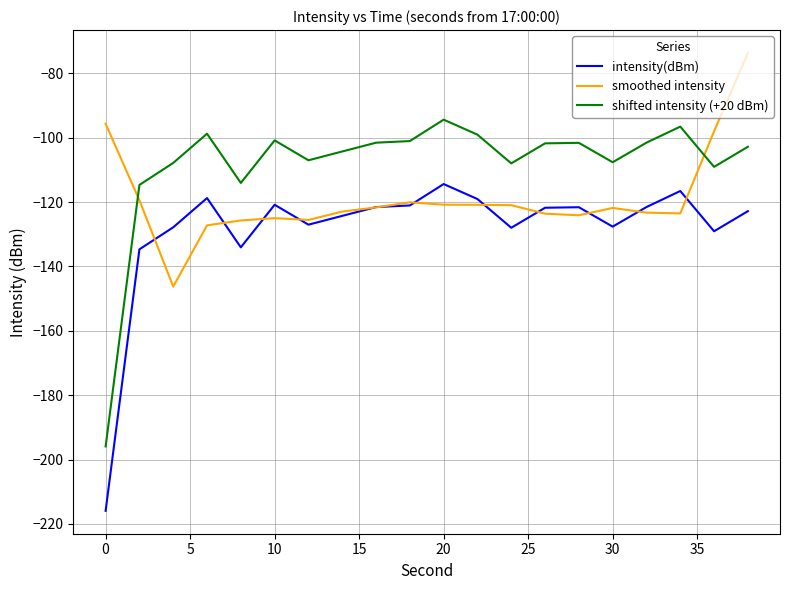

How many times do shifted intensity (+20 dBm) and smoothed intensity cross each other?

2